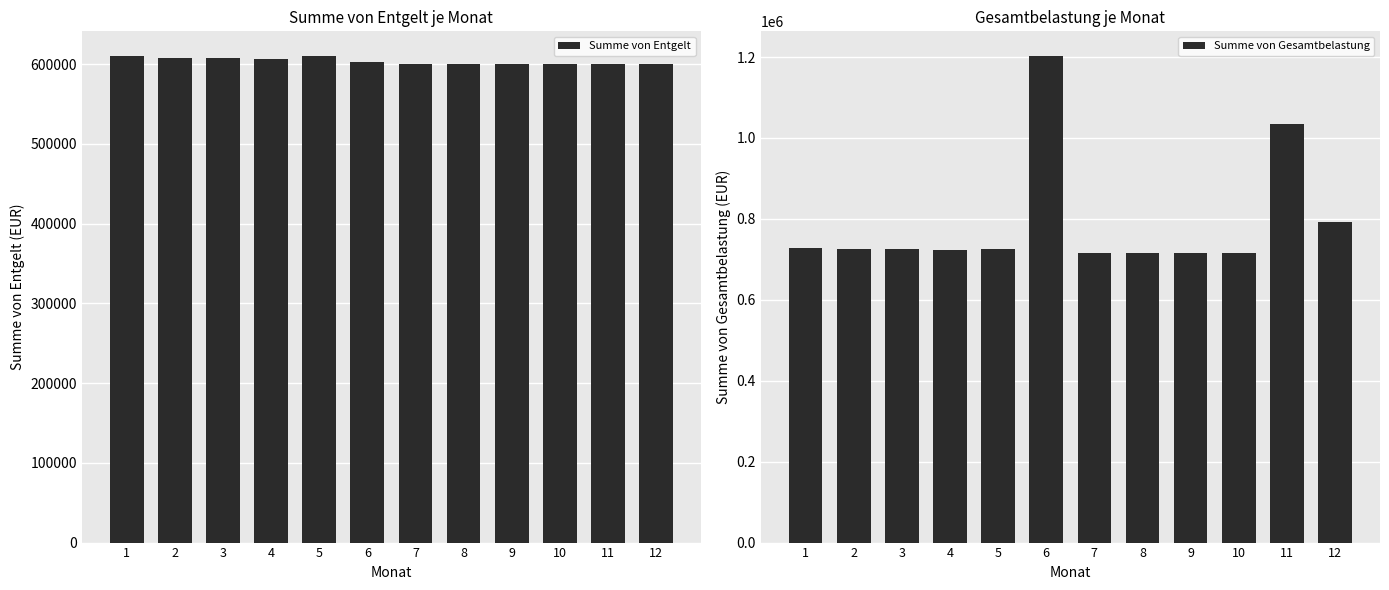

True or false: Summe von Entgelt has a value of 998438.2 at 5.

False